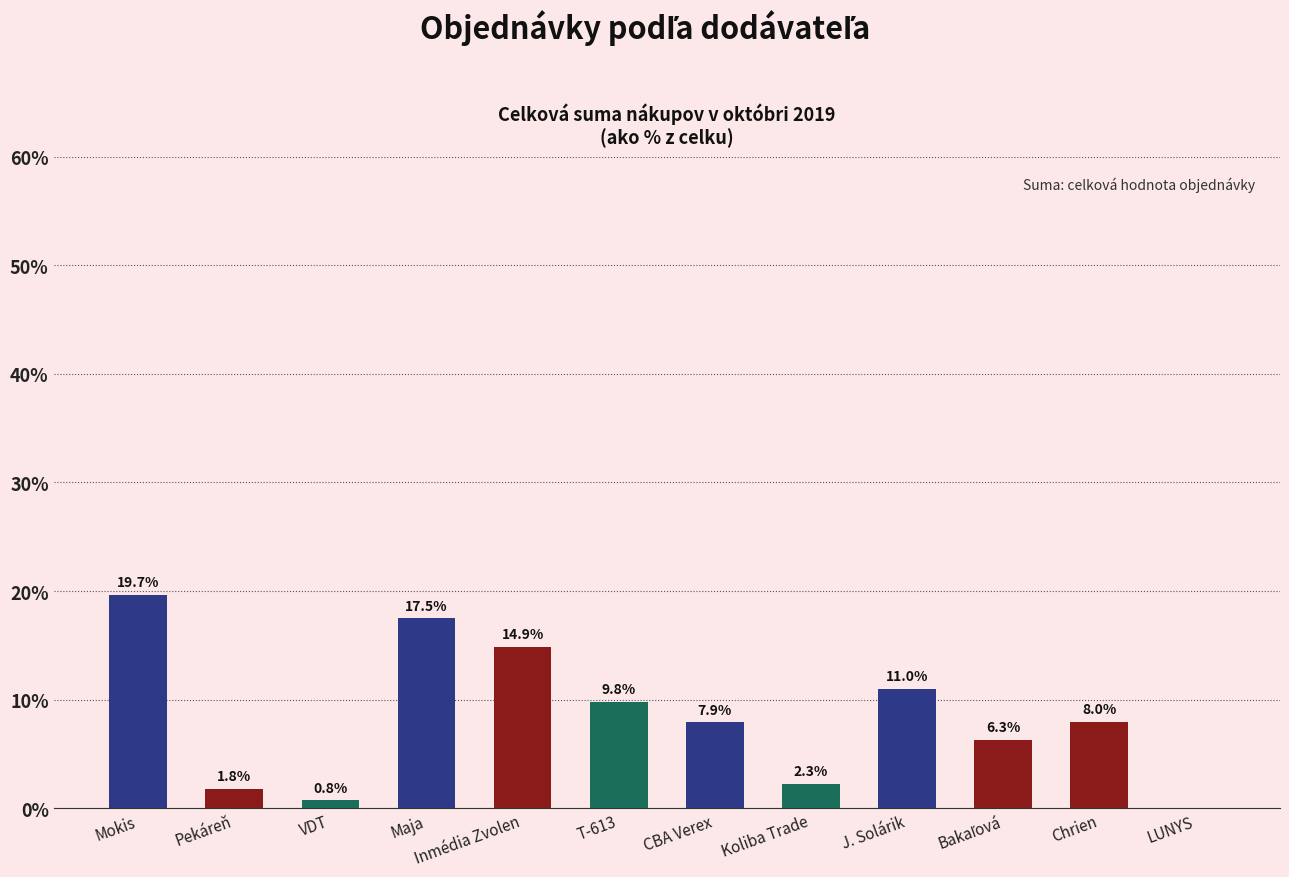

What is the approximate value at Chrien?

8.0